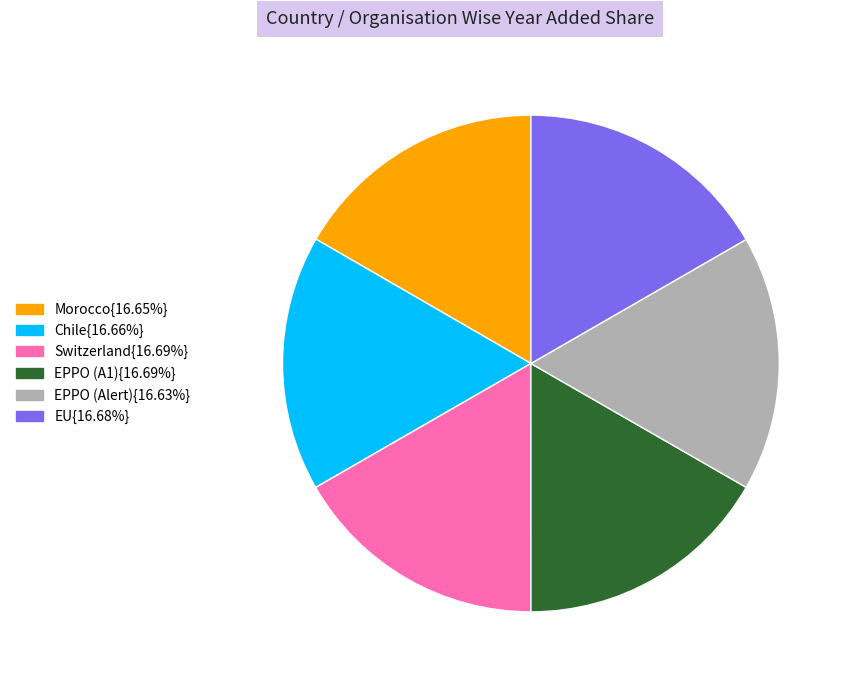

Does any single category account for the majority?

No